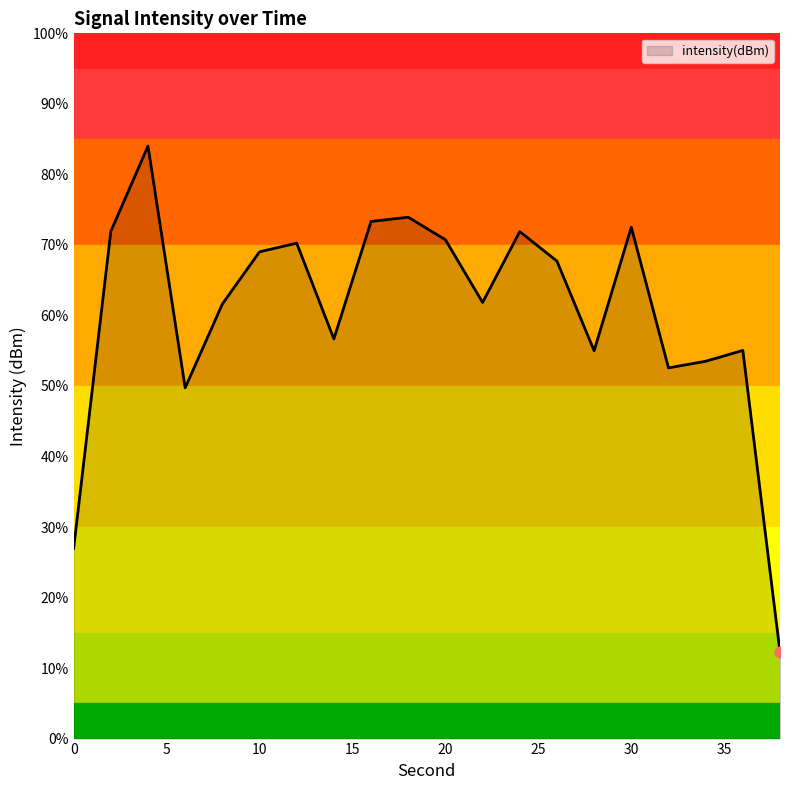

What is the maximum value shown in the chart?

84.0